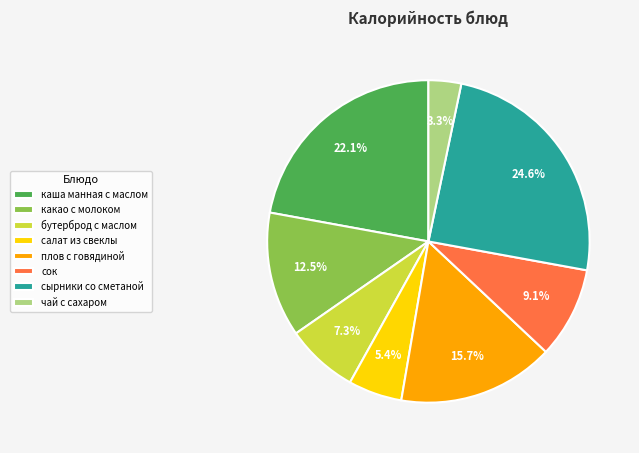

Is сырники со сметаной the majority of the pie?

No